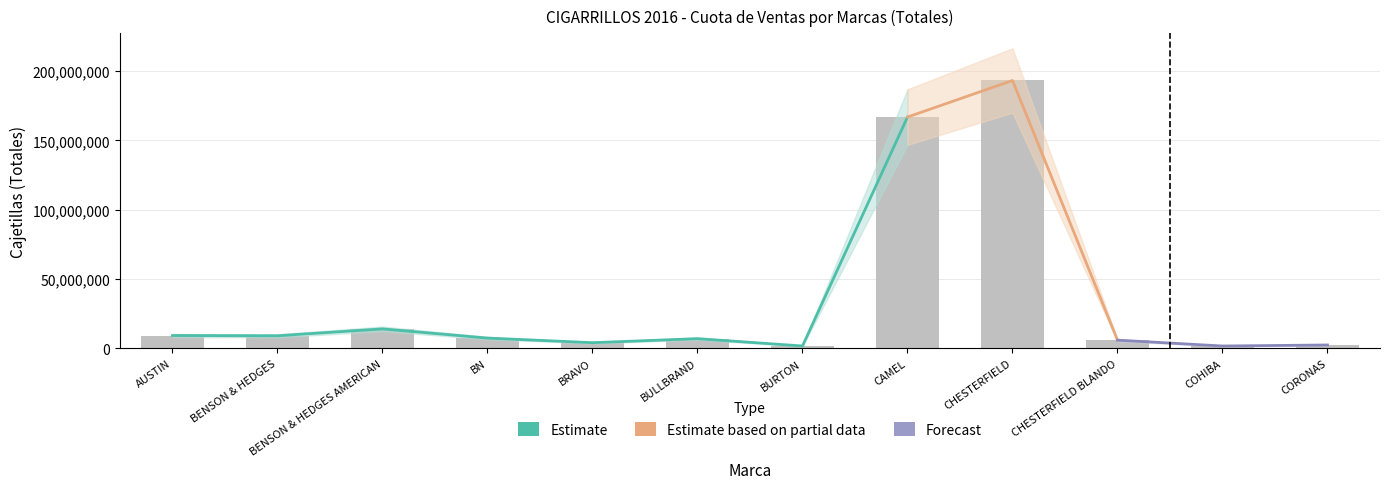

What is the value of the Estimate bar at the 11th from the left?

1731296